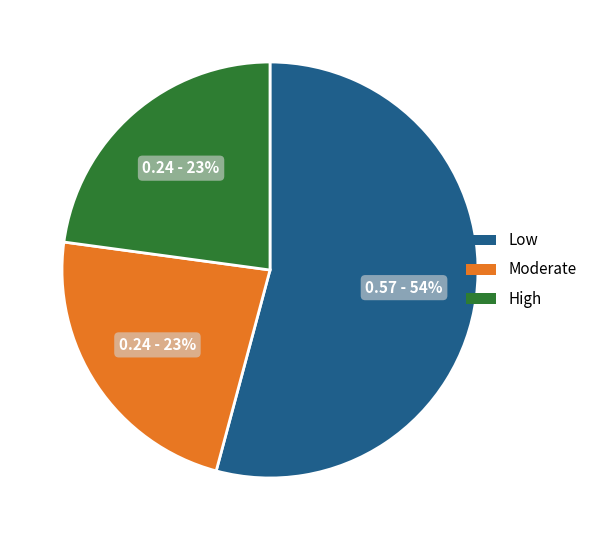

Is there any slice that represents more than half of the pie?

Yes